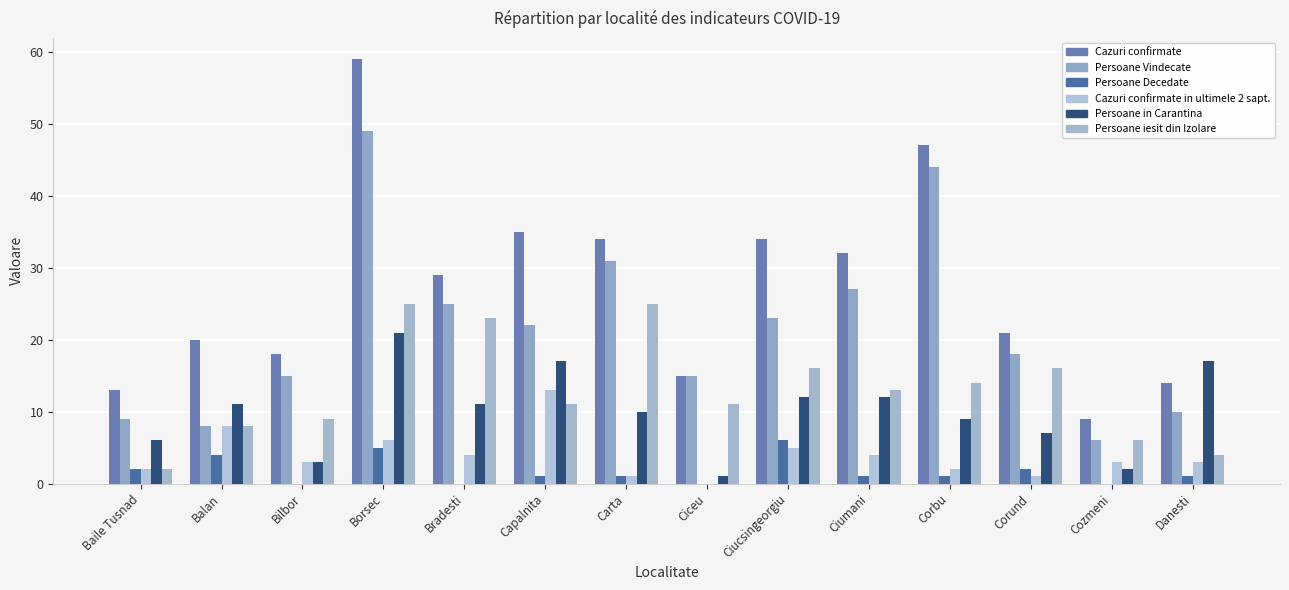

Count the number of data series in this chart.

6